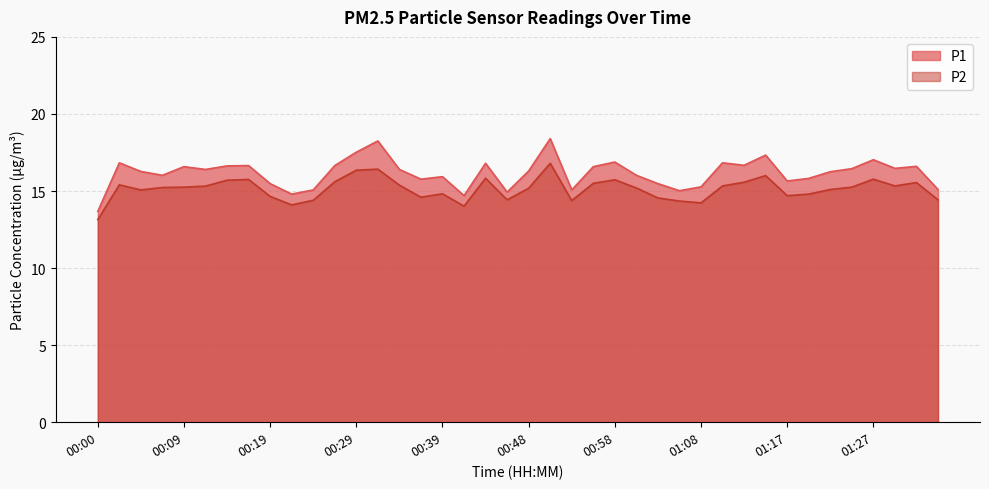

What is the label of the 33rd point from the left?

01:17